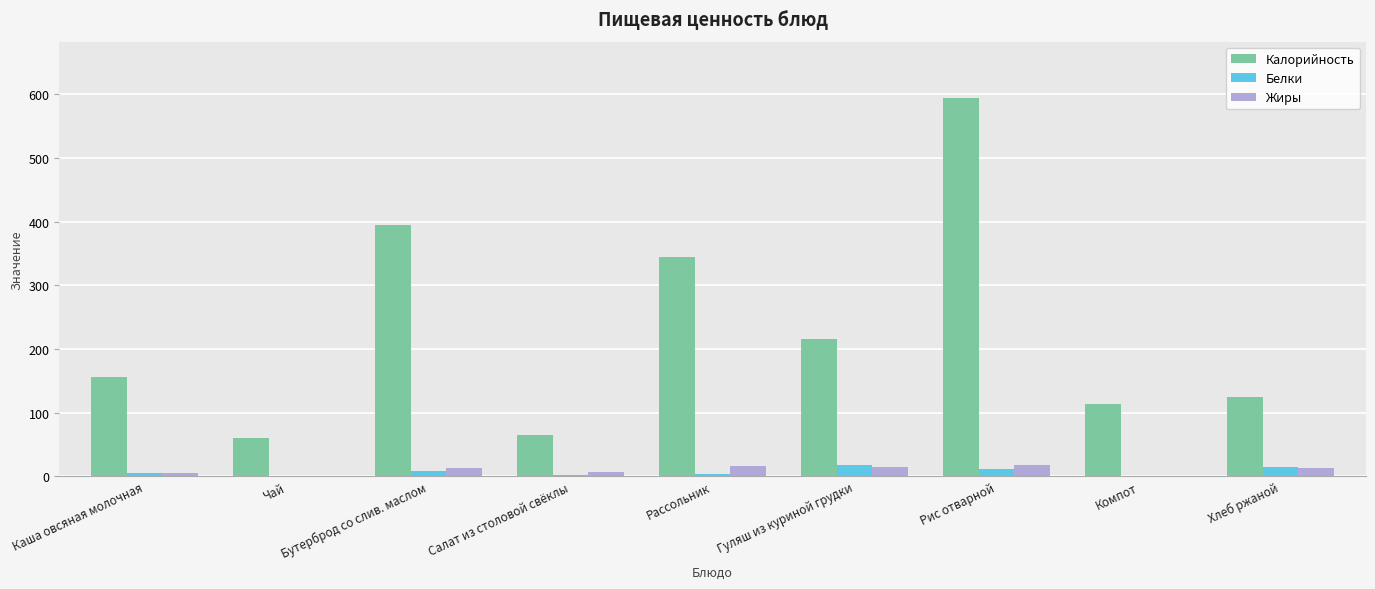

Where is Калорийность nearest to the value 326?

Рассольник